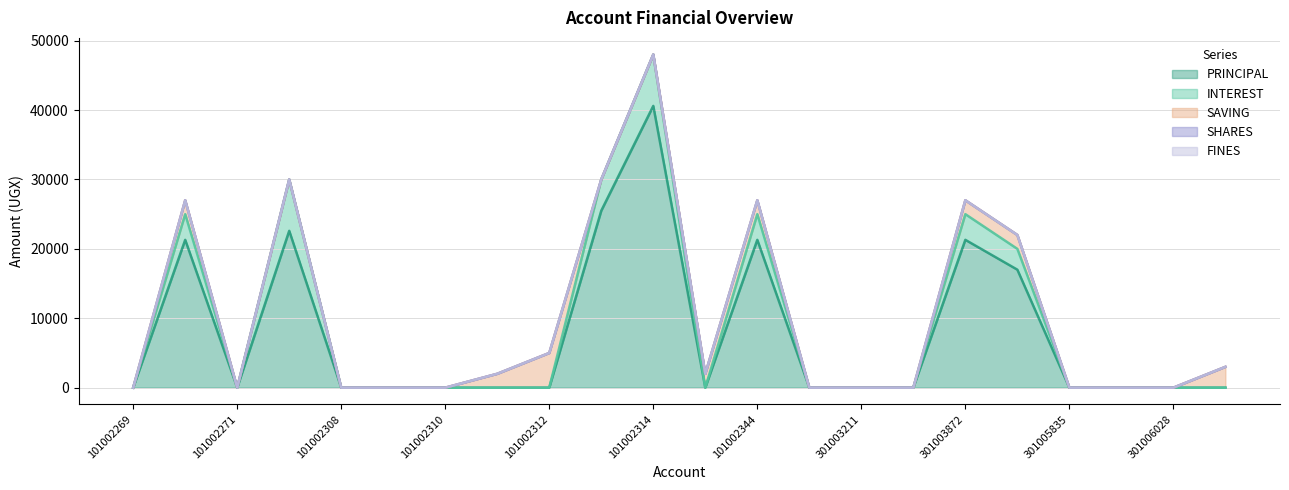

At how many categories does at least one series exceed 14785?

7